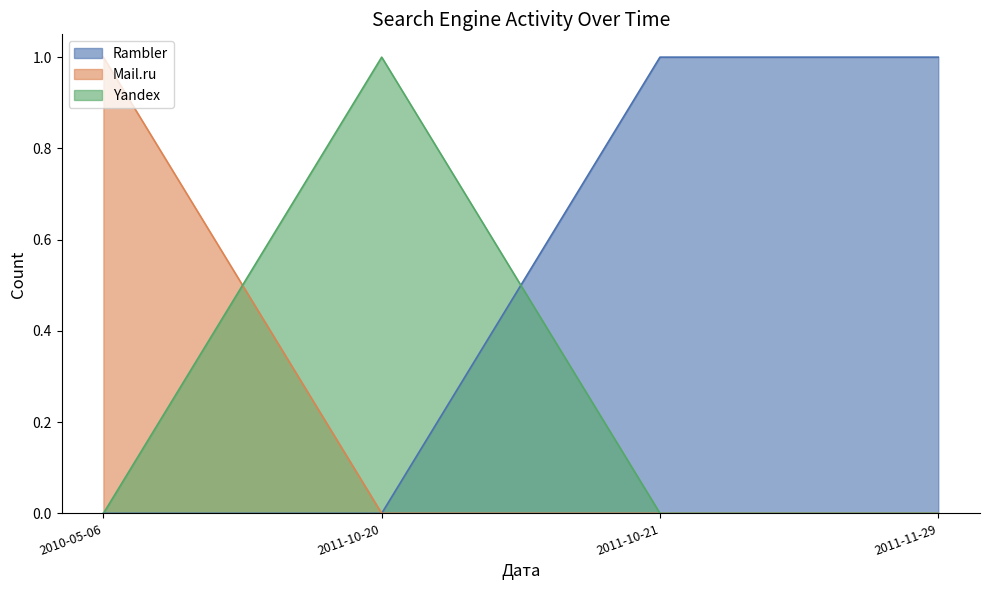

Reading left to right, list all the values displayed in this chart.

Rambler: 2010-05-06=0	2011-10-20=0	2011-10-21=1	2011-11-29=1
Mail.ru: 2010-05-06=1	2011-10-20=0	2011-10-21=0	2011-11-29=0
Yandex: 2010-05-06=0	2011-10-20=1	2011-10-21=0	2011-11-29=0